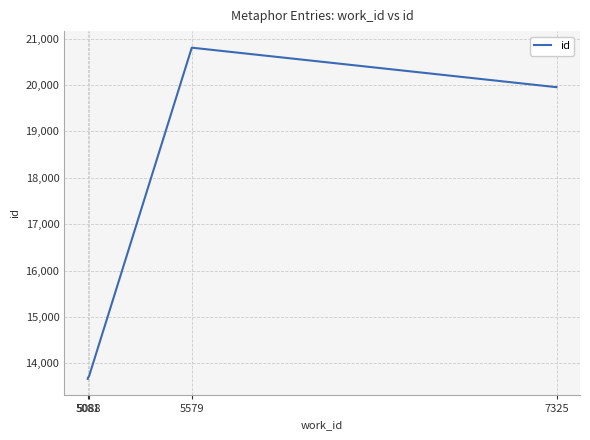

What is the average value?

16964